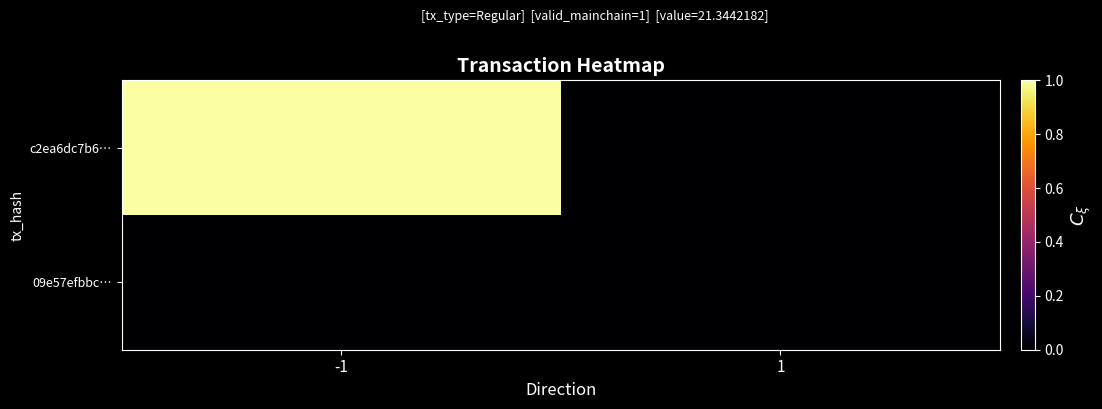

Reading left to right, extract all data points from this chart.

c2ea6dc7b6…: -1=1.0	1=0.0
09e57efbbc…: -1=0.0	1=0.0